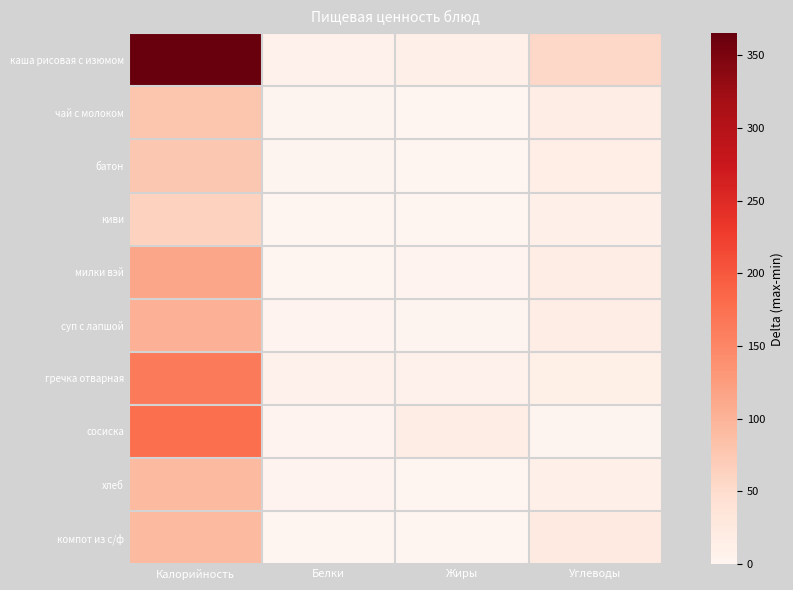

How many categories are shown in the chart?

4